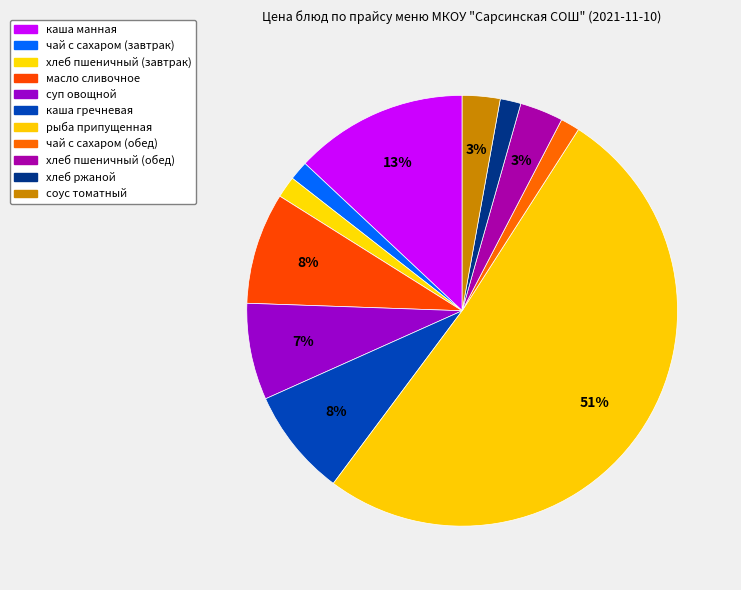

How many slices are in this pie chart?

11